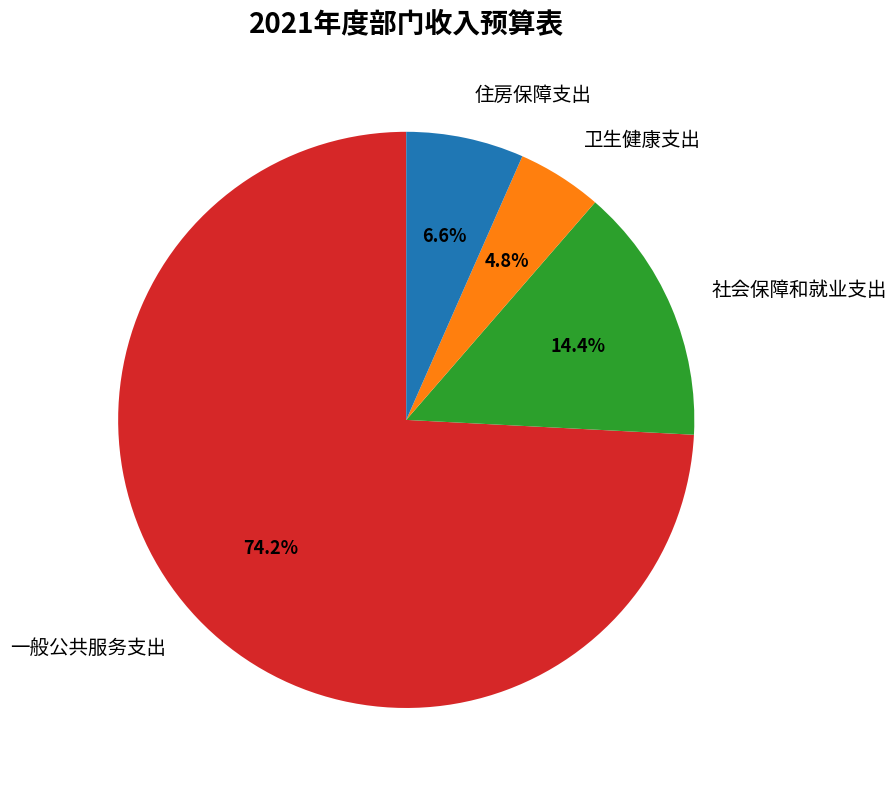

Rank the categories by value from highest to lowest.

一般公共服务支出, 社会保障和就业支出, 住房保障支出, 卫生健康支出